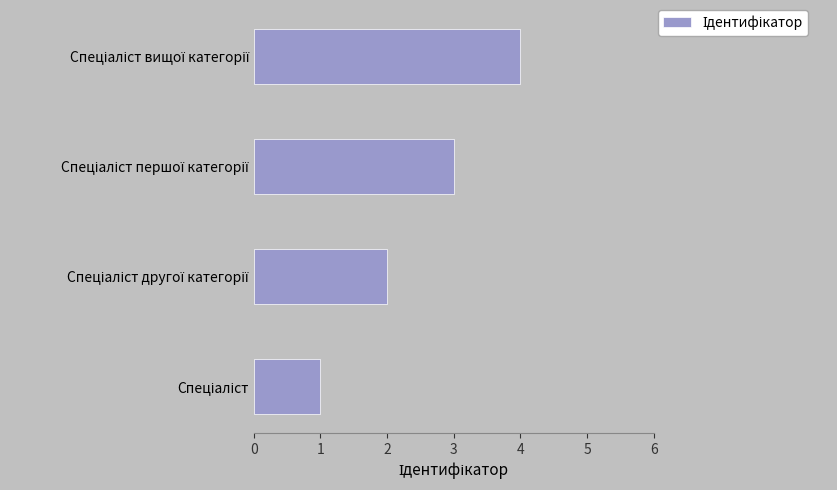

What is the maximum value shown in the chart?

4